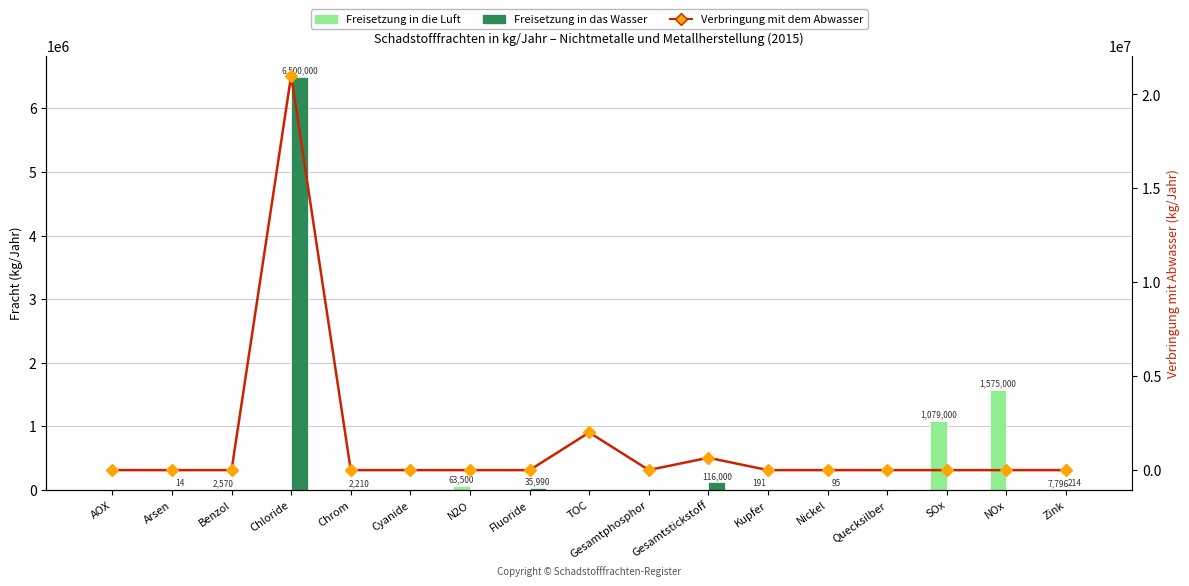

What is the greatest value displayed?

21000000